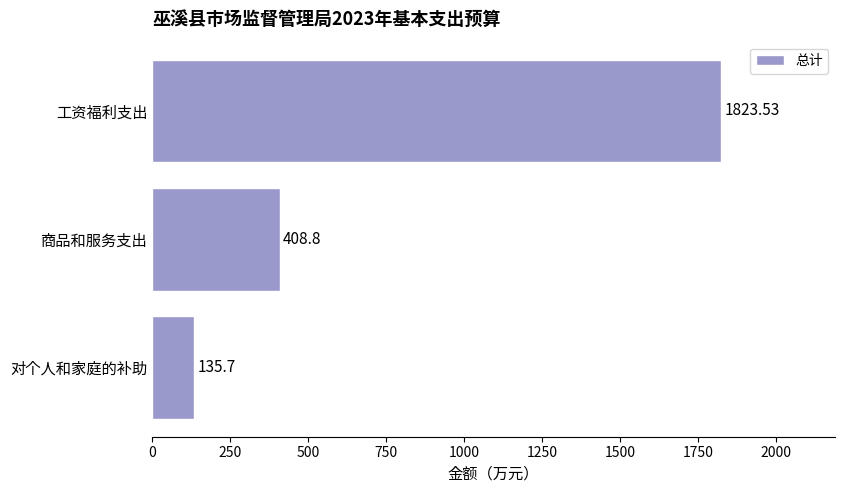

Where is the data nearest to the value 979?

商品和服务支出